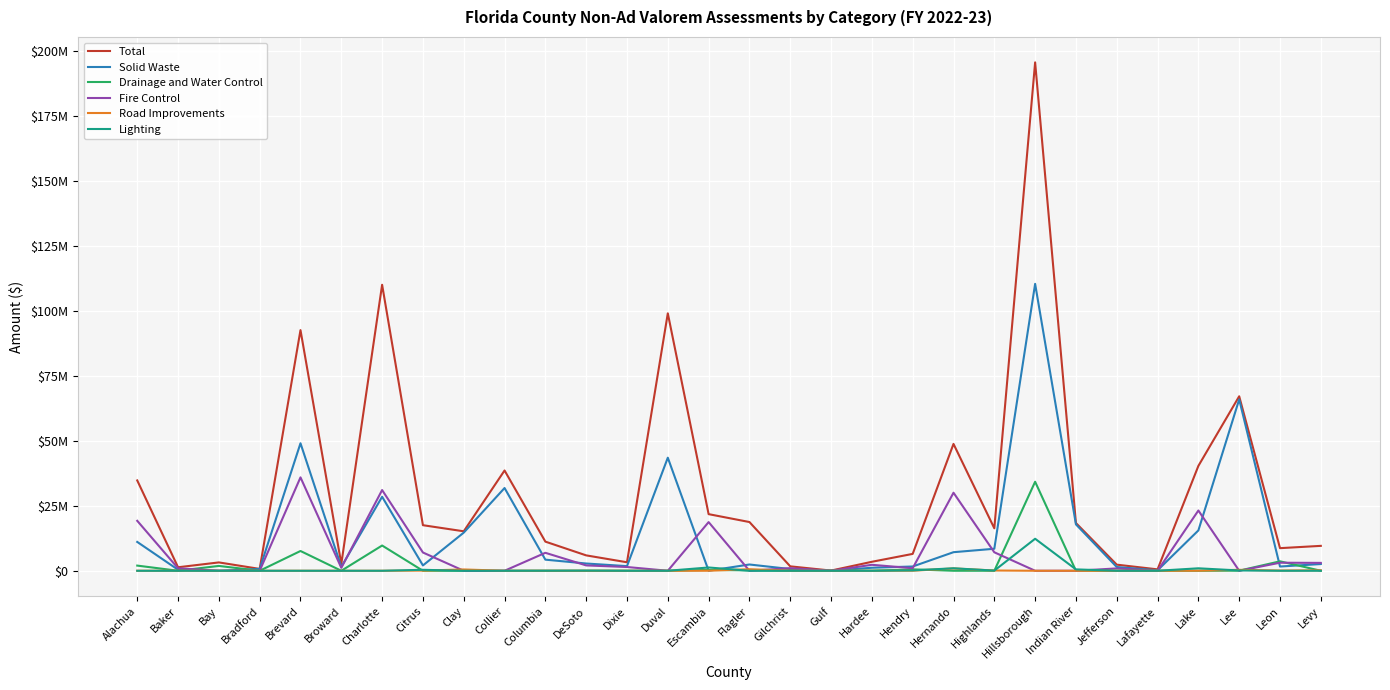

Does the chart display data point markers on the line(s)?

No